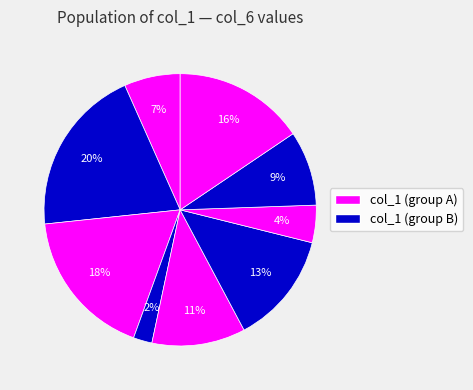

To the nearest percent, what is the average slice percentage?

11%